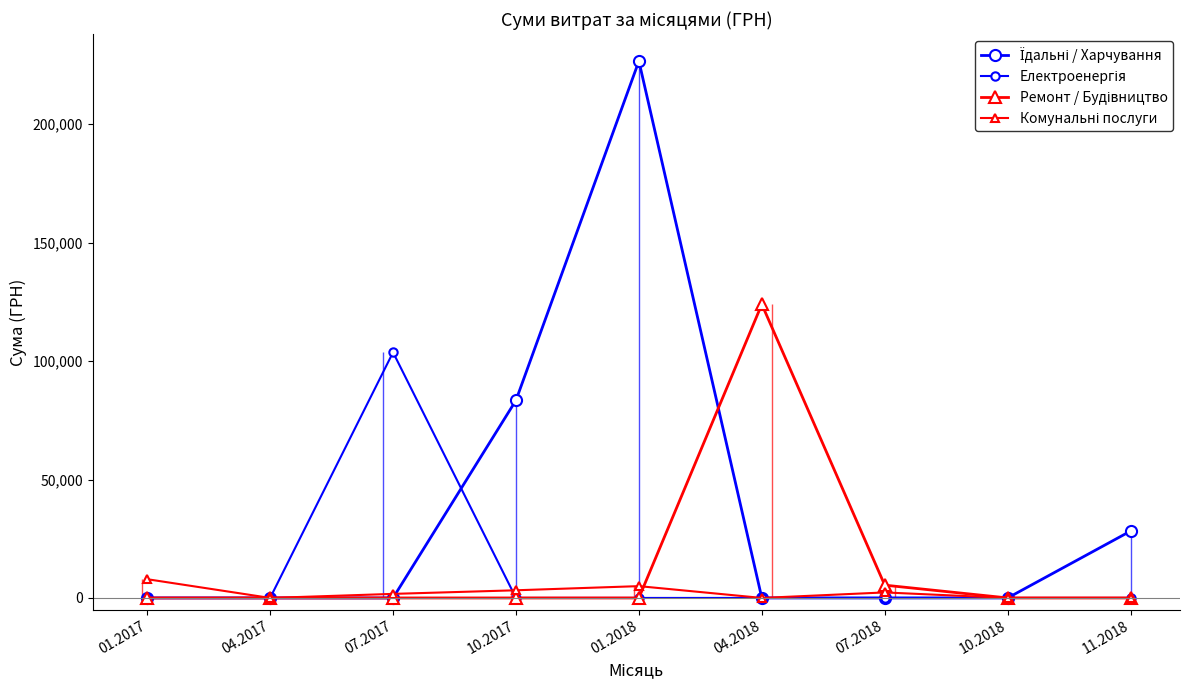

How many intersections are there between Комунальні послуги and Їдальні / Харчування?

1